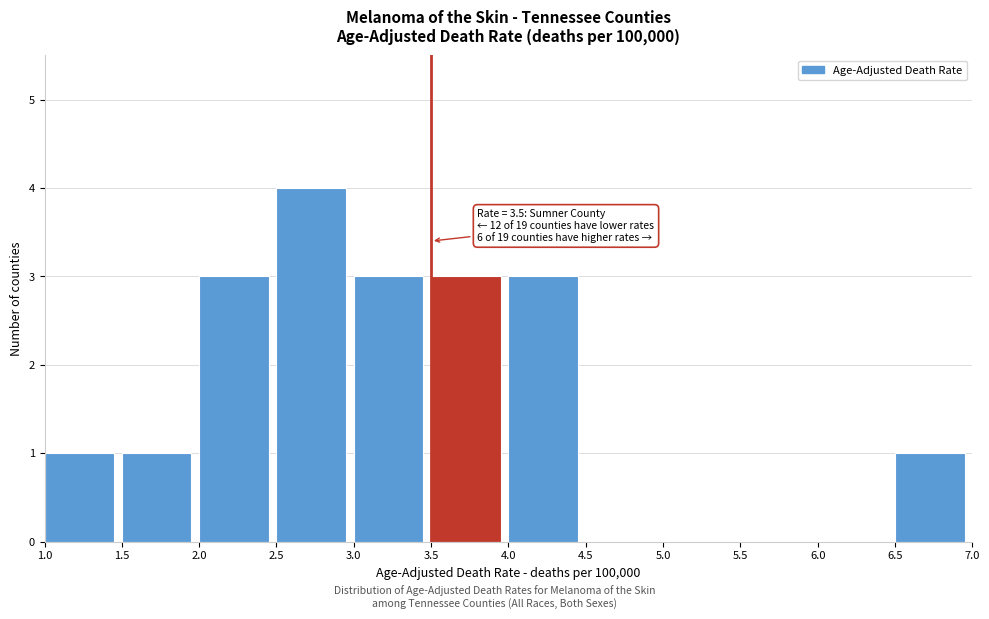

Which range on the x-axis has the tallest bar?

2.5 to 3.0